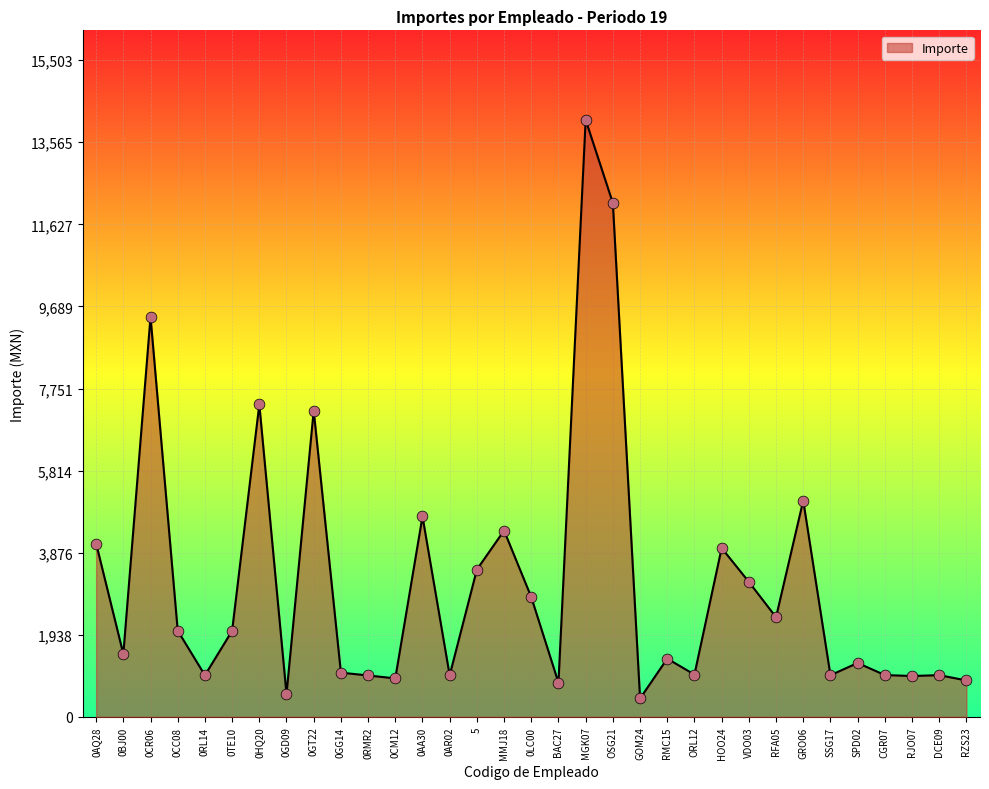

Between 0GT22 and 5, which is larger?

0GT22